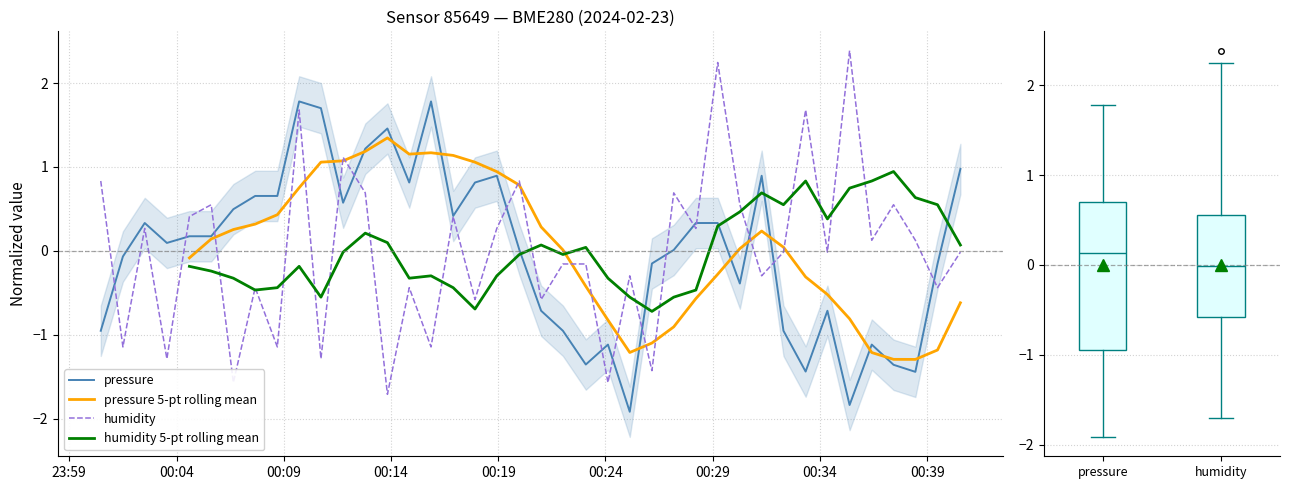

Which series has the largest total across all categories?

humidity